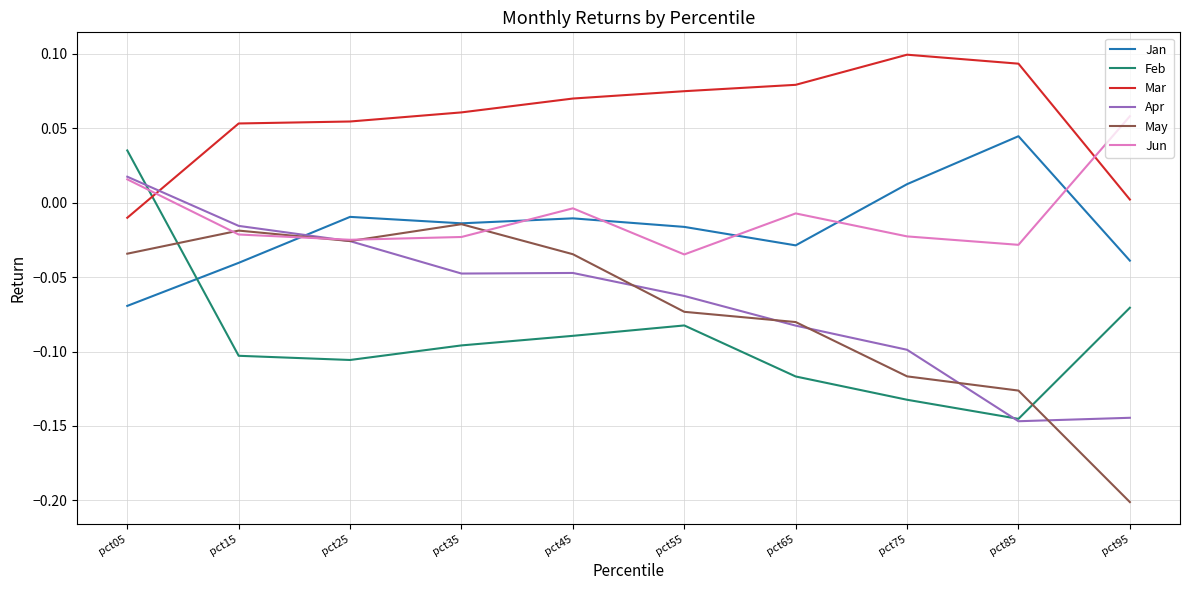

Which category has the lowest value across all series?

pct95